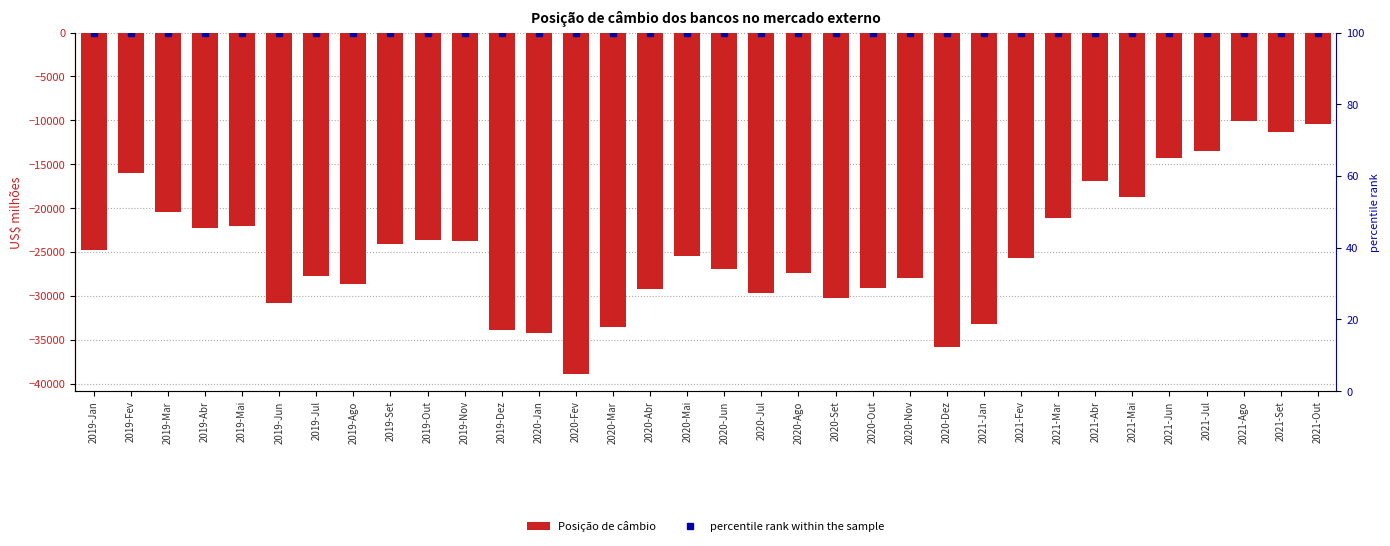

At 2021-Mar, list the series in order from largest to smallest.

percentile rank within the sample, Posição de câmbio